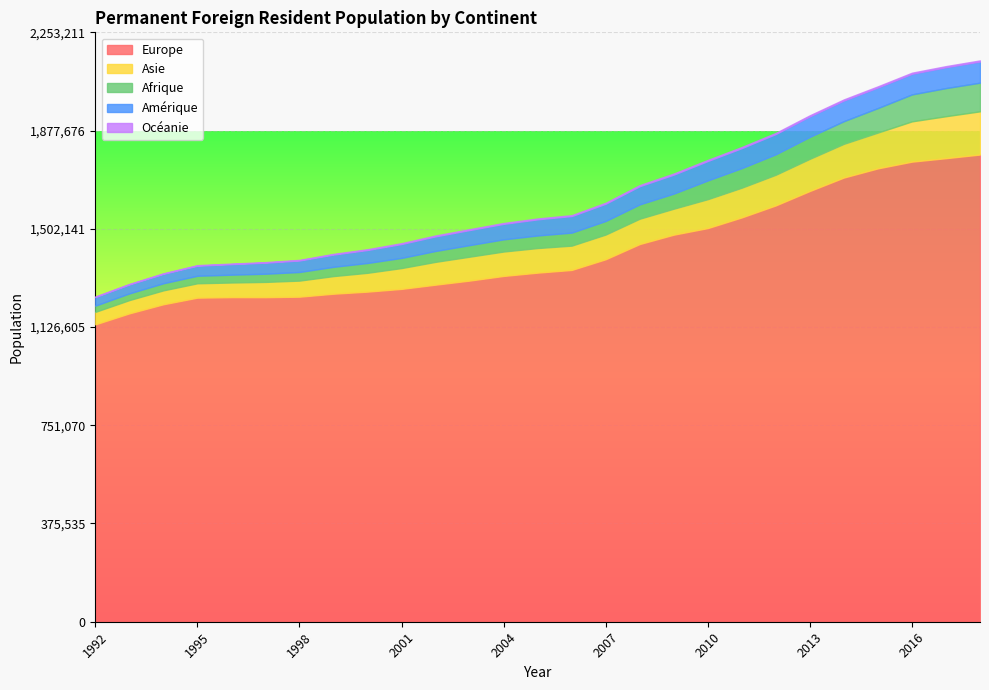

True or false: Asie and Afrique intersect in this chart.

False